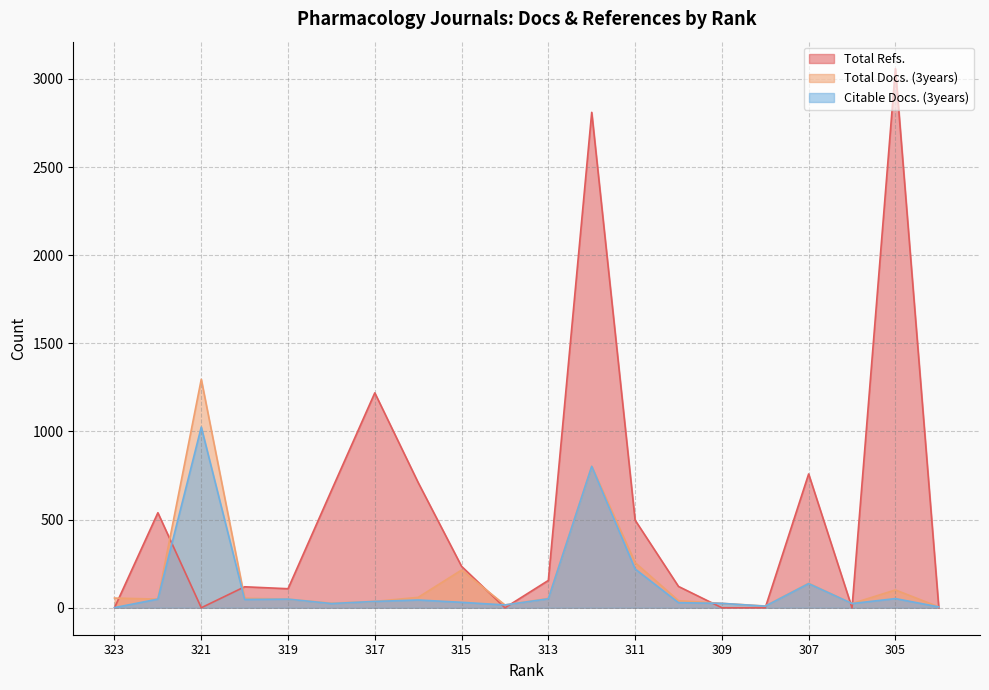

Rank the series at 310 from lowest to highest value.

Citable Docs. (3years), Total Docs. (3years), Total Refs.